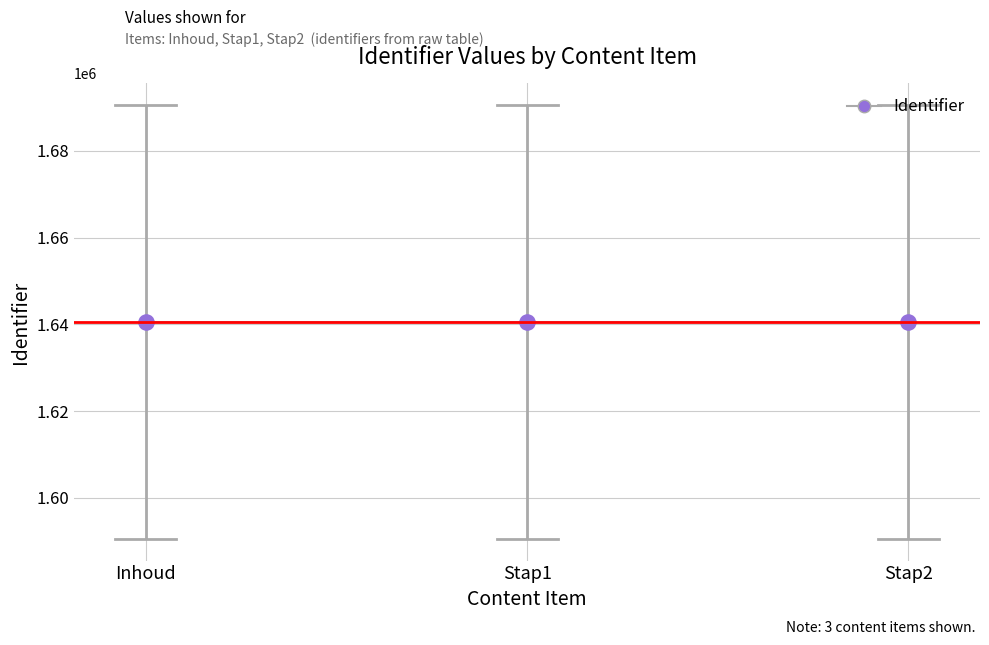

What is the greatest value displayed?

1640551